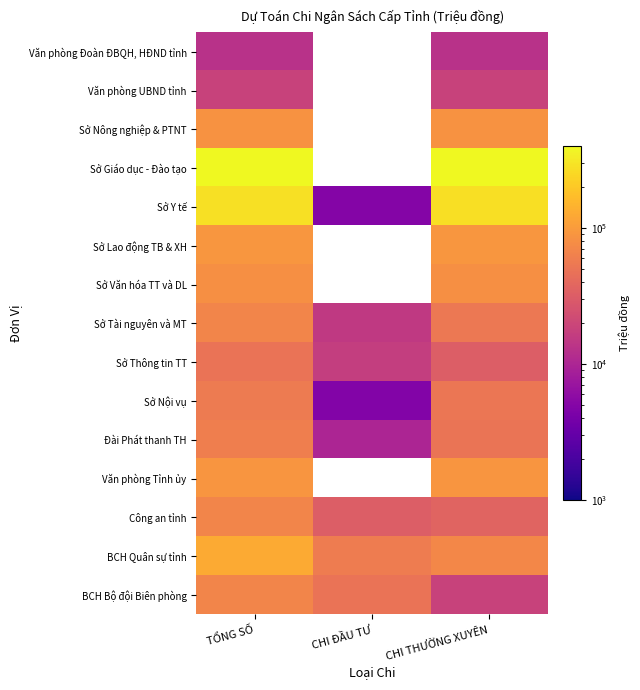

At how many categories does at least one series exceed 336373?

2